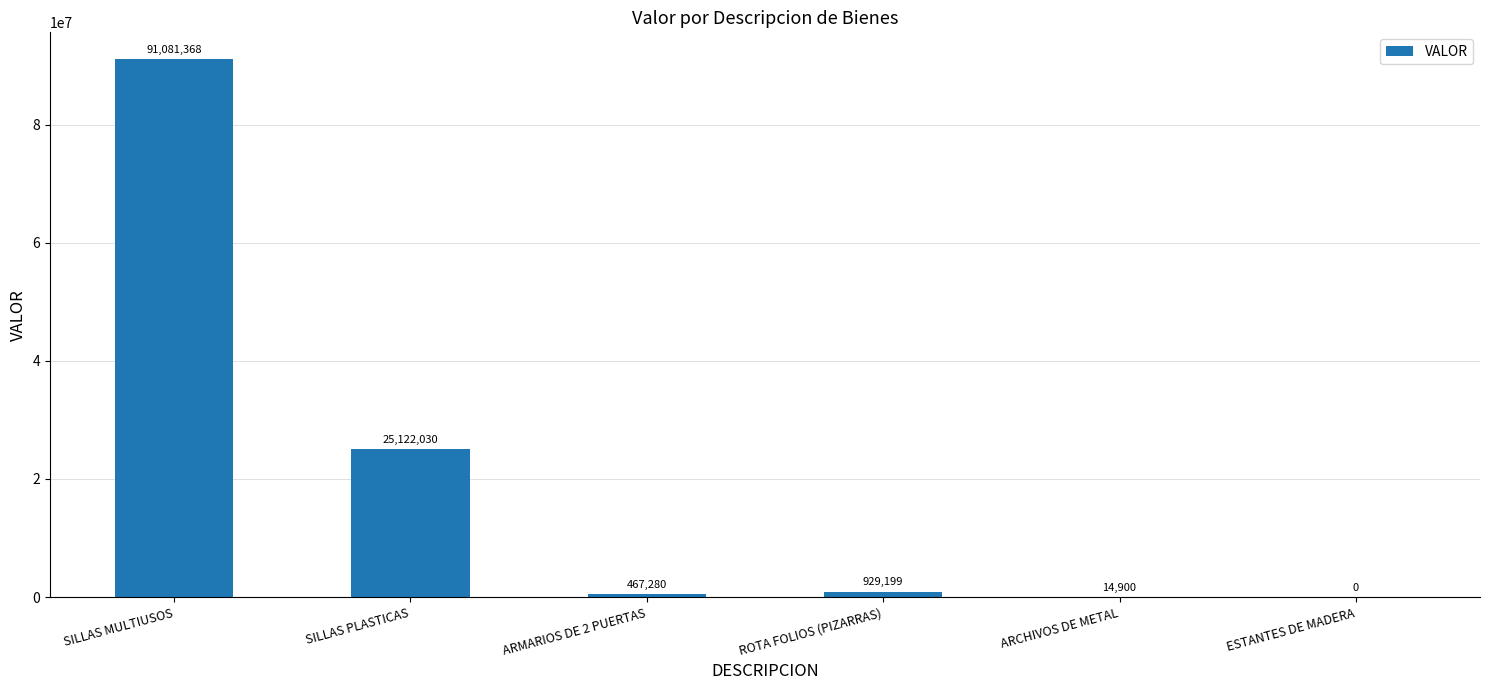

At which label does the data first exceed 929198?

SILLAS MULTIUSOS